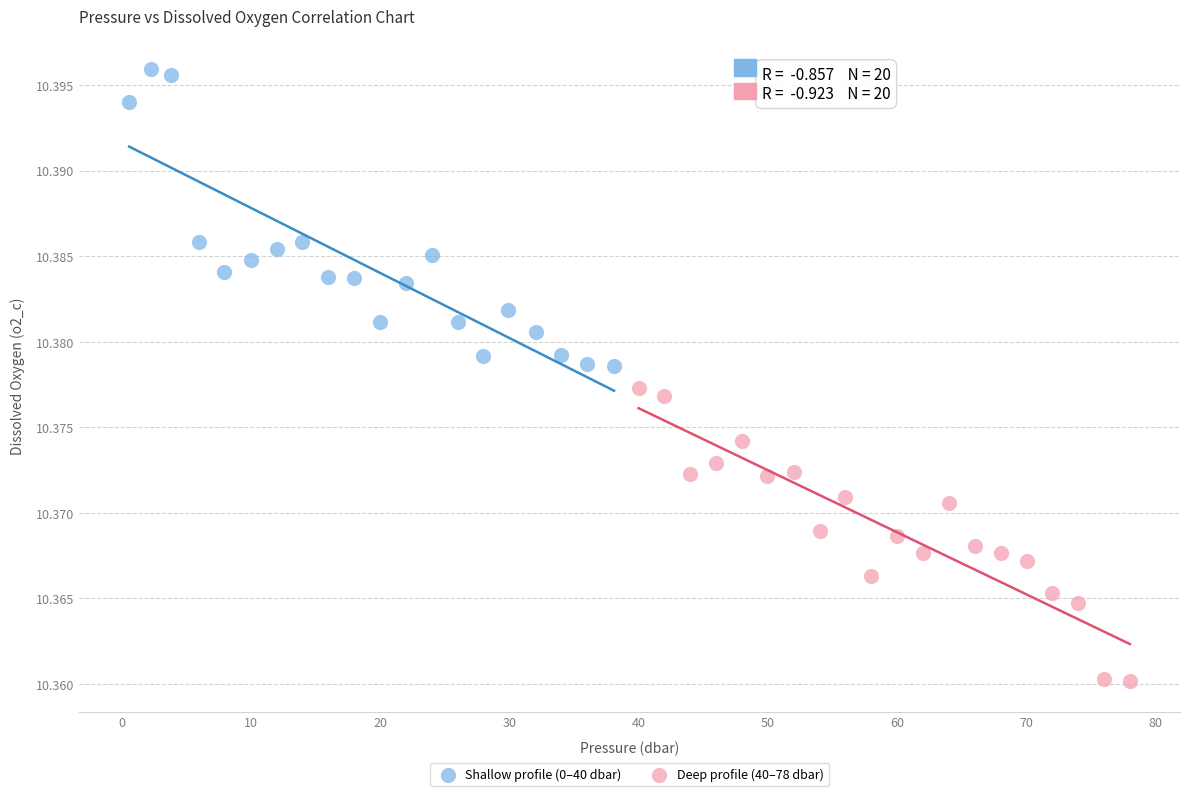

Which series contains the highest Y value?

Shallow profile (0–40 dbar)